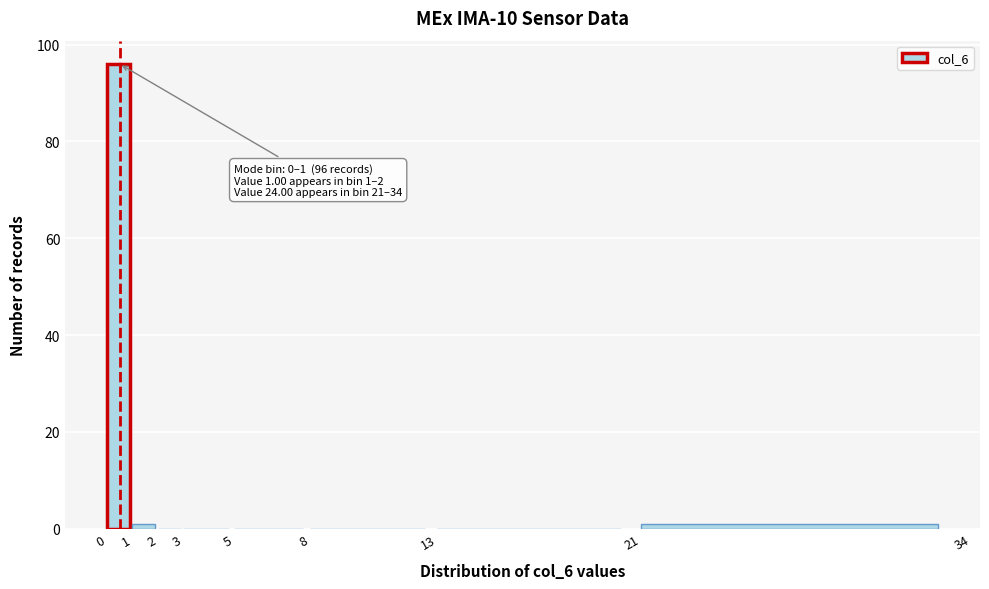

Which range on the x-axis has the tallest bar?

0 to 1